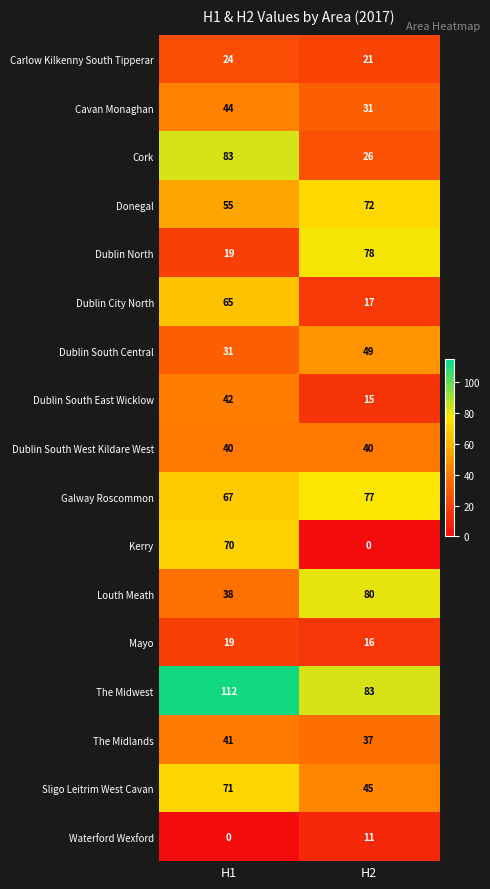

What is the highest value of the Cavan Monaghan series?

44